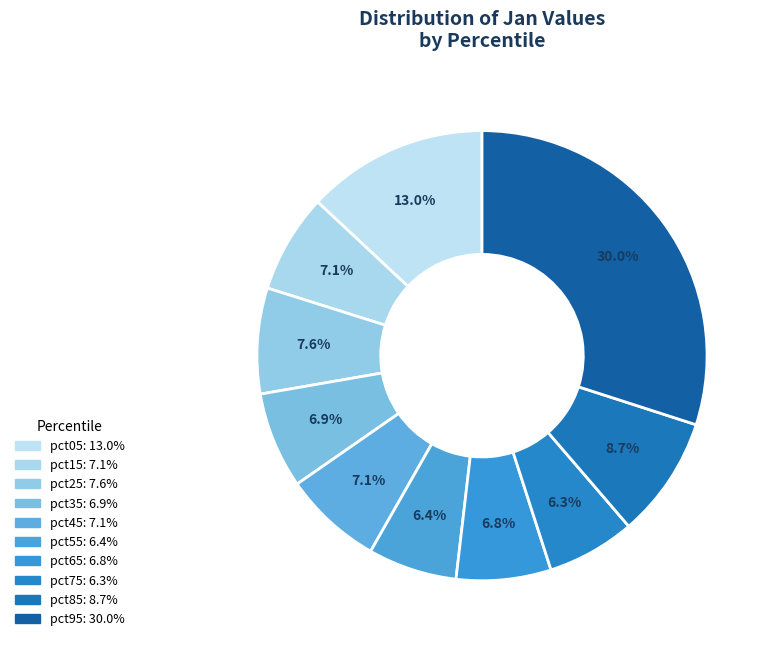

To the nearest percent, what is the difference between the largest and smallest slice percentages?

24%